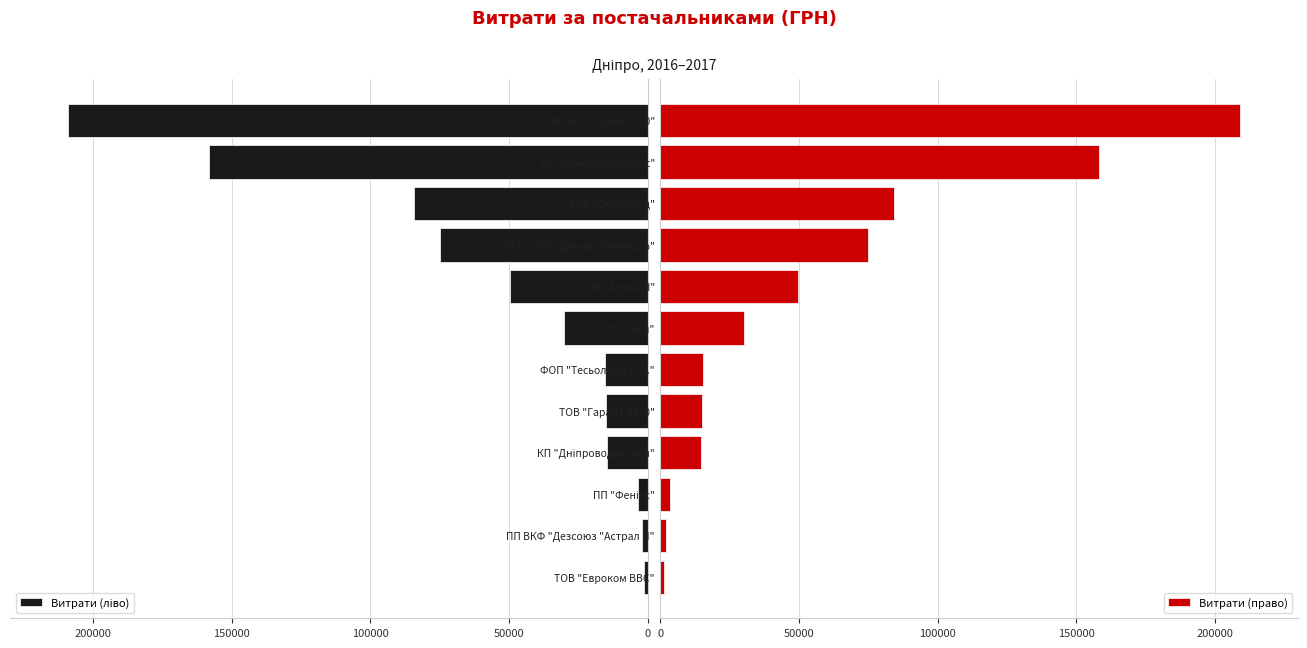

What is the difference between the maximum and minimum values in the Витрати (право) series?

207609.9